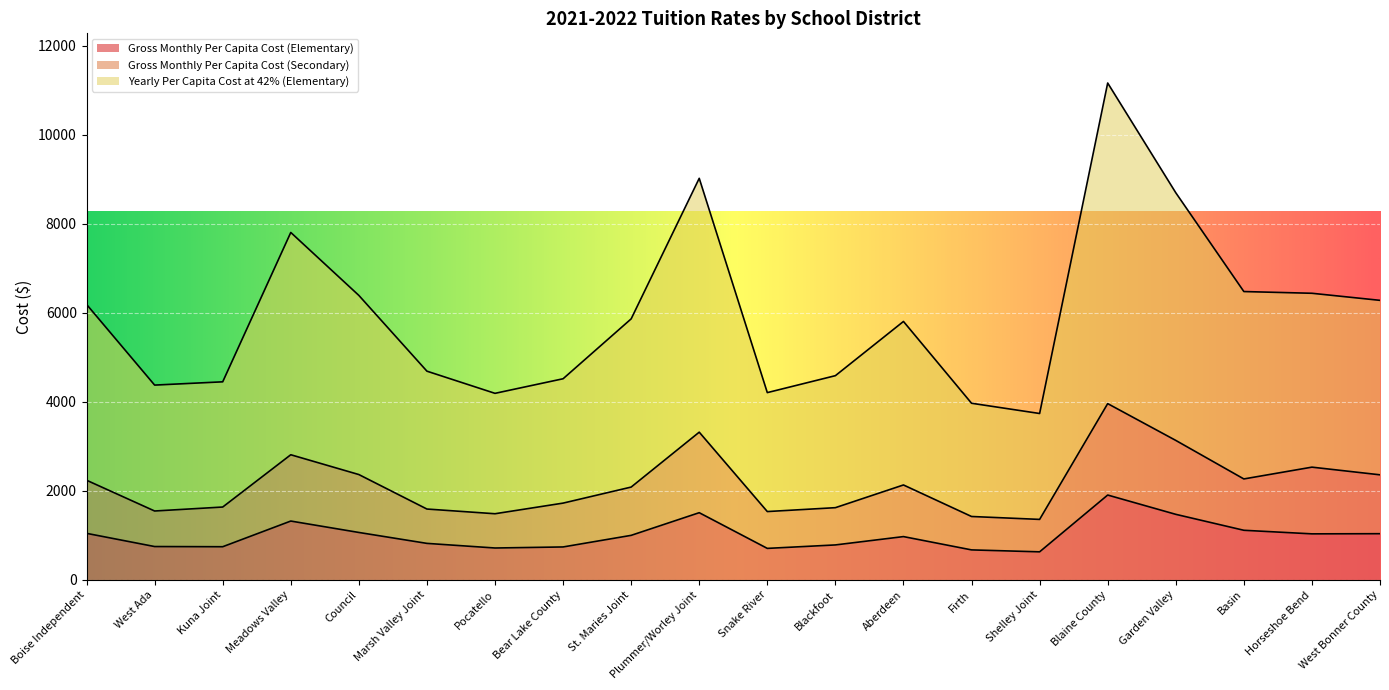

What position from the right is Pocatello?

14